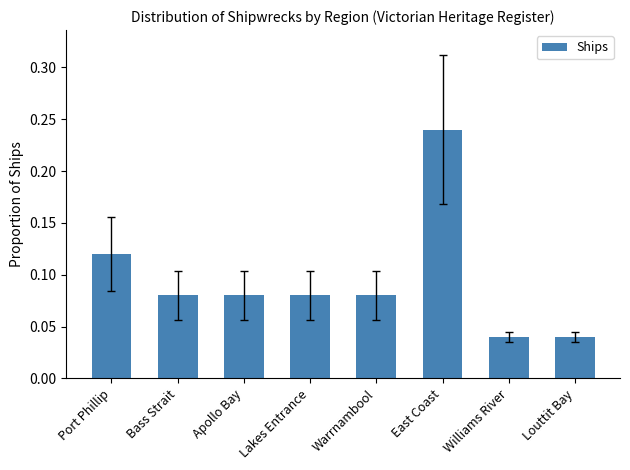

Is it true that the value at Louttit Bay is 0.1?

False